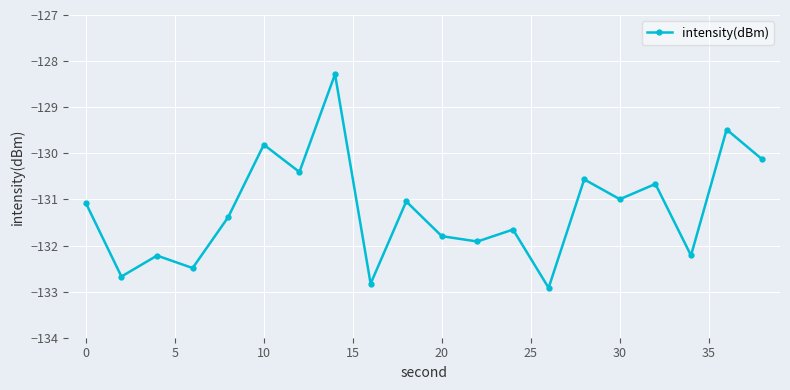

What is the average value?

-131.2